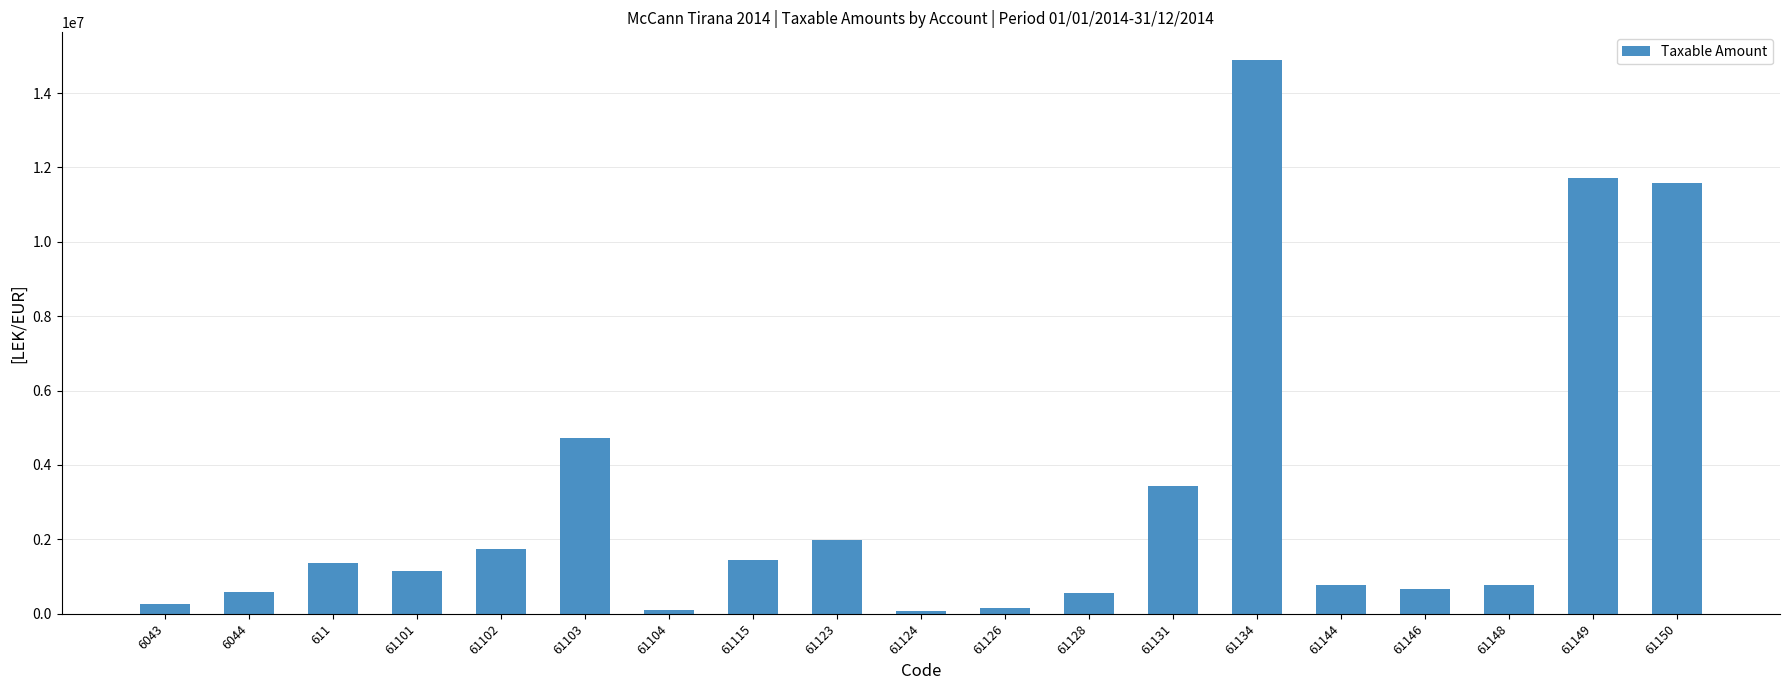

The chart shows a value of 666085.5 at 61146. True or false?

True